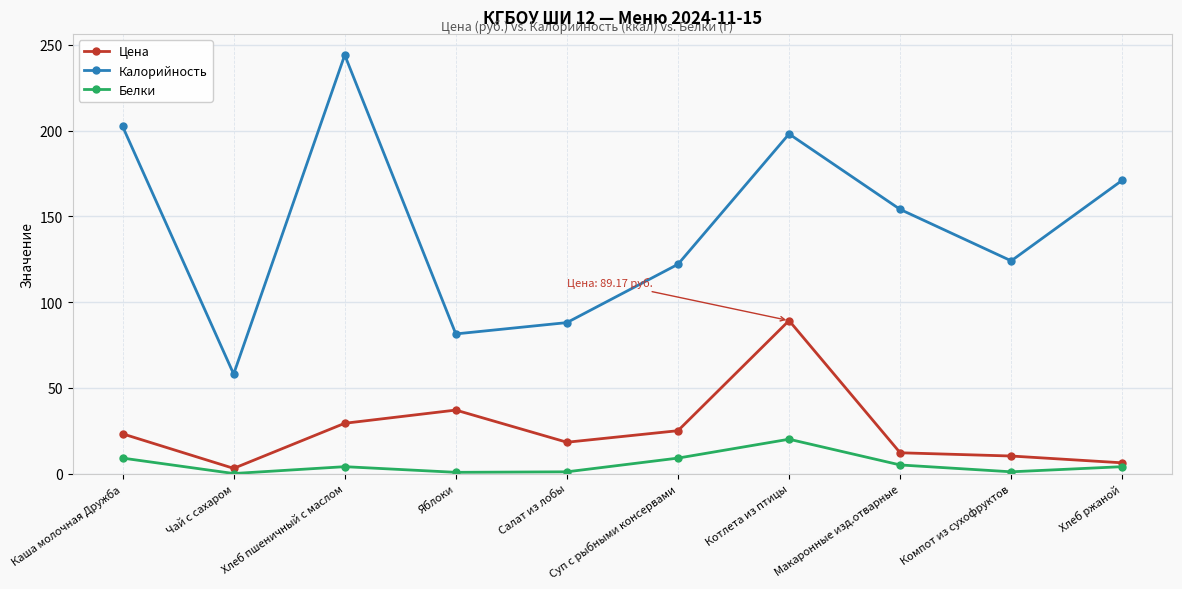

What is the value of the Калорийность point at the 8th from the left?

154.0